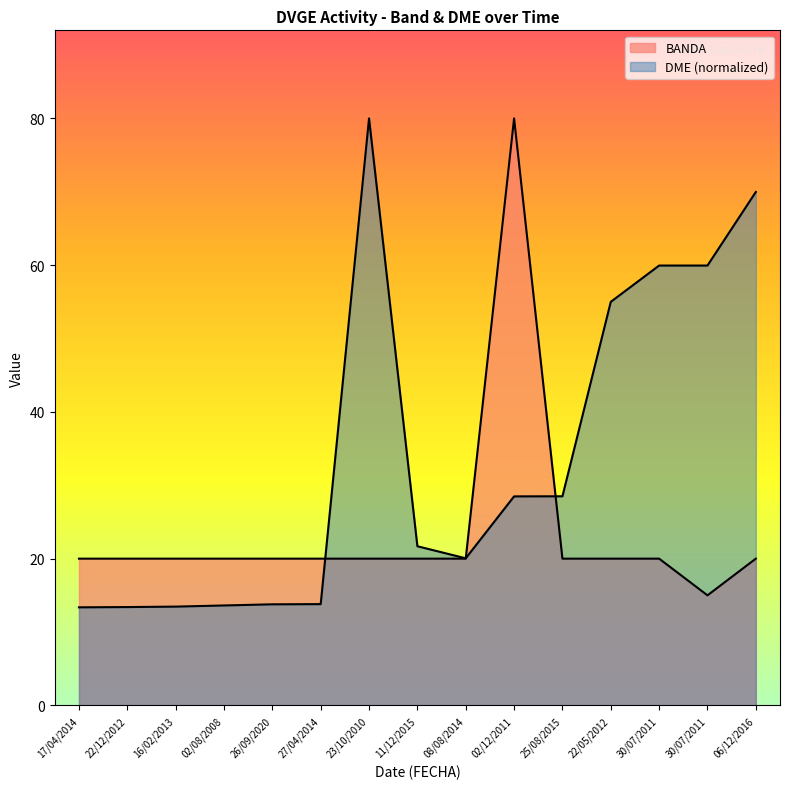

Which has a higher value, 27/04/2014 or 30/07/2011?

27/04/2014